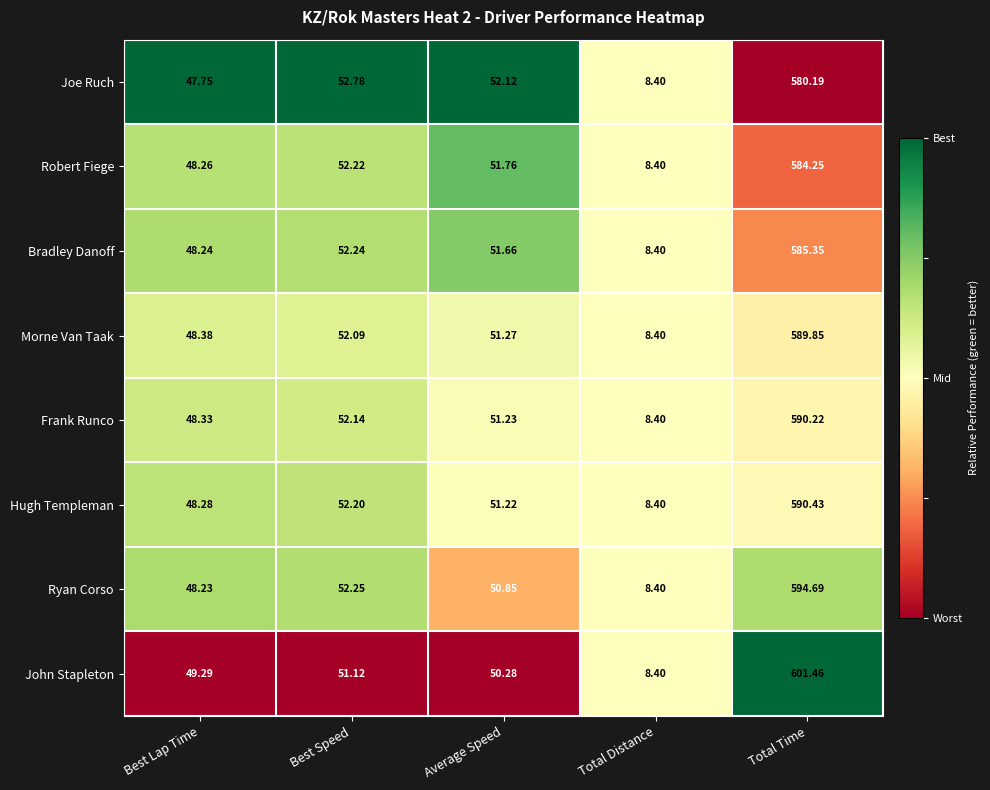

Rank the series by their maximum value, from highest to lowest.

John Stapleton, Ryan Corso, Hugh Templeman, Frank Runco, Morne Van Taak, Bradley Danoff, Robert Fiege, Joe Ruch